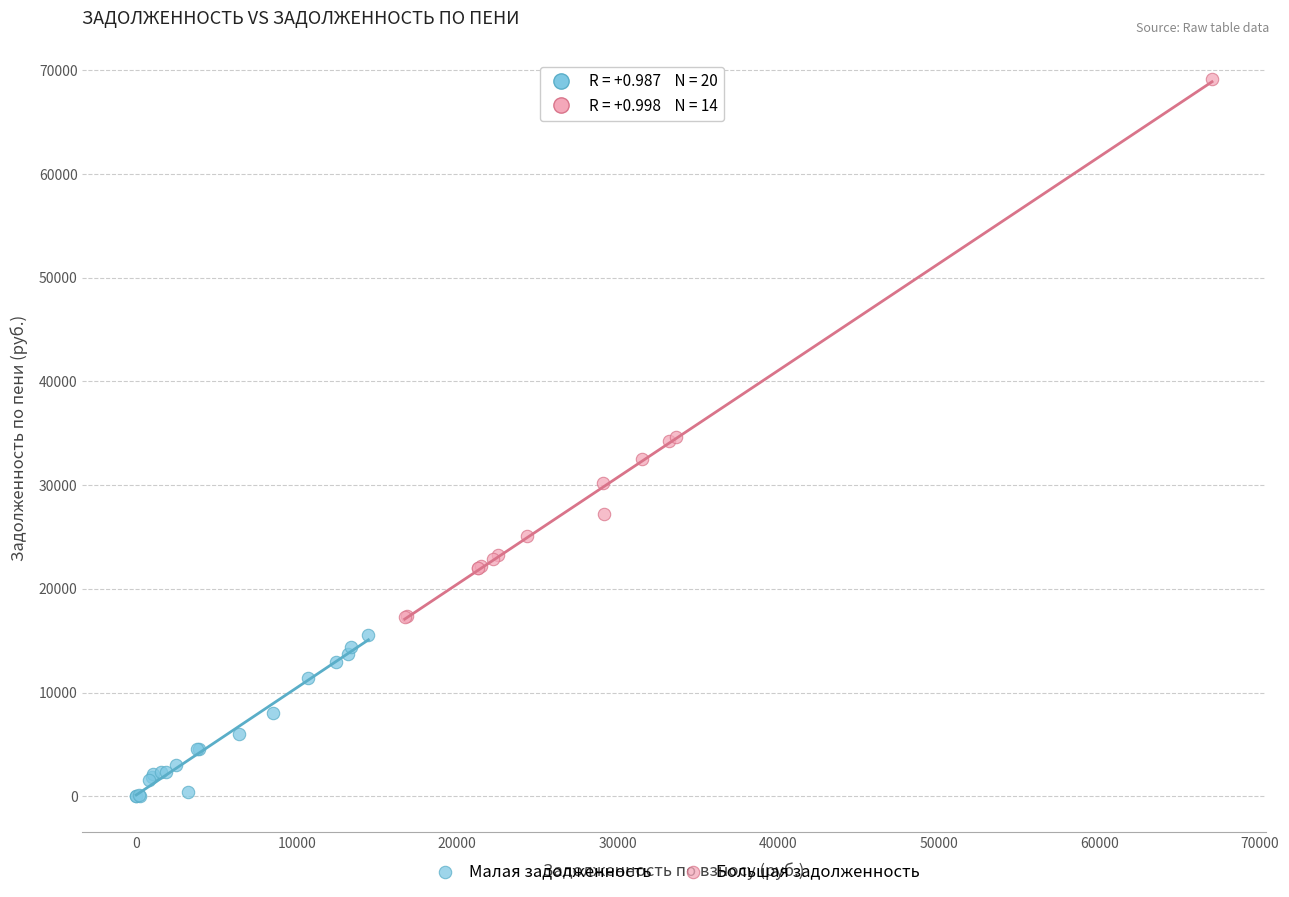

What are all the series names shown in the legend?

Малая задолженность, Большая задолженность